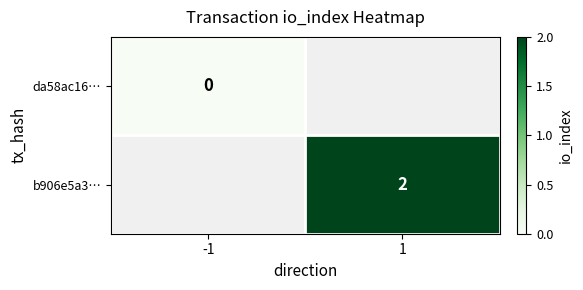

True or false: b906e5a3… has a value of 1 at 1.

False